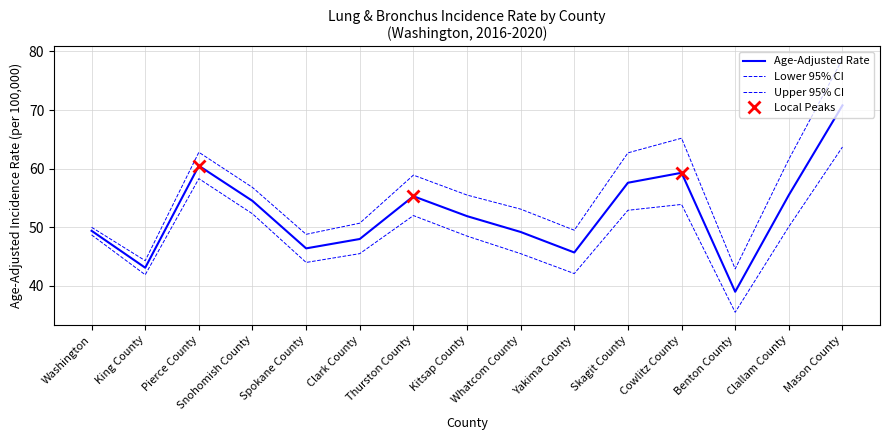

Which series has the largest range (max minus min)?

Upper 95% CI